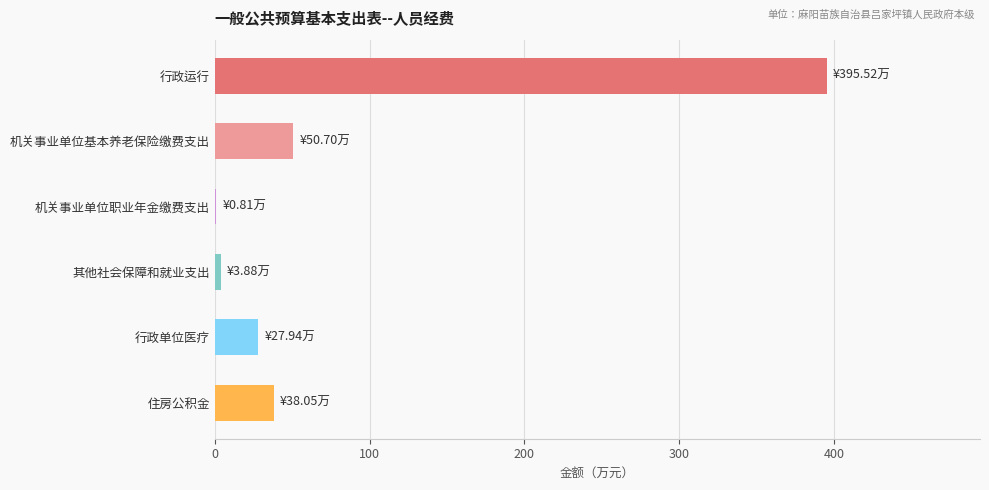

At which category does the chart reach its peak across all series?

行政运行